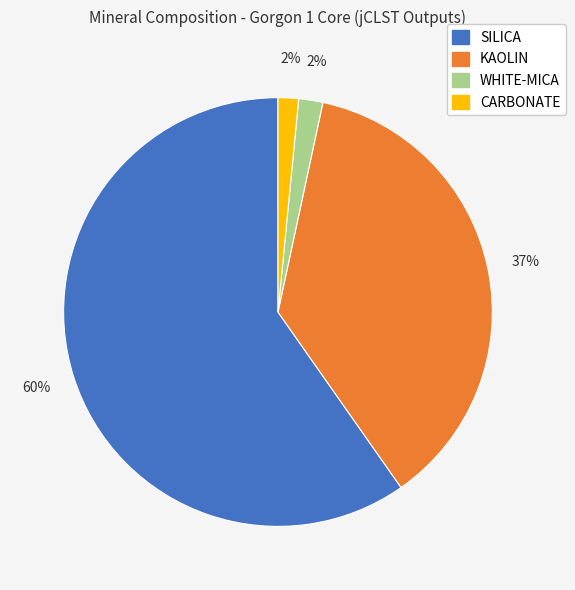

To the nearest percent, what is the average slice percentage?

25%